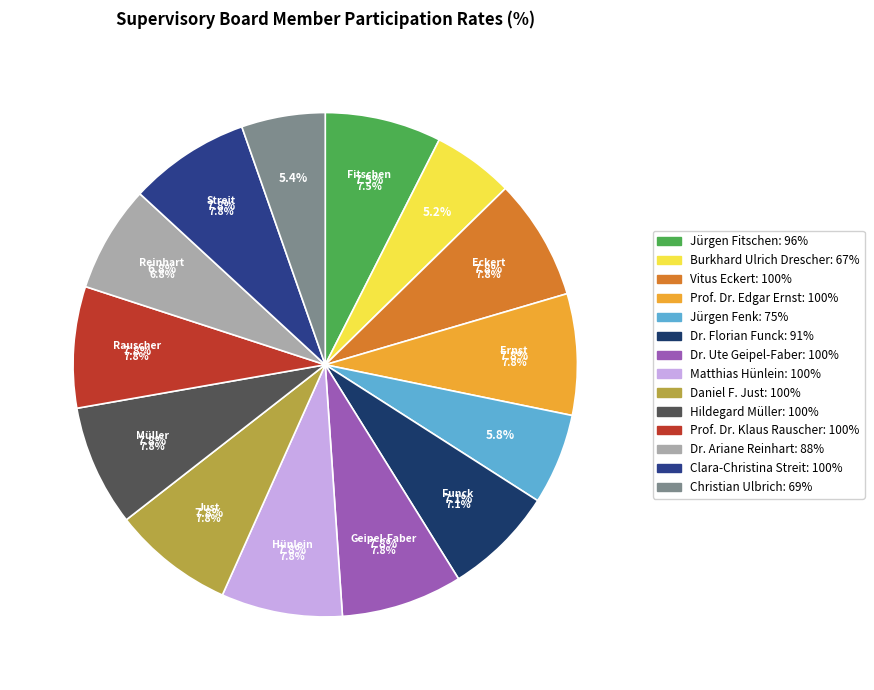

Count the number of slices in the pie.

14